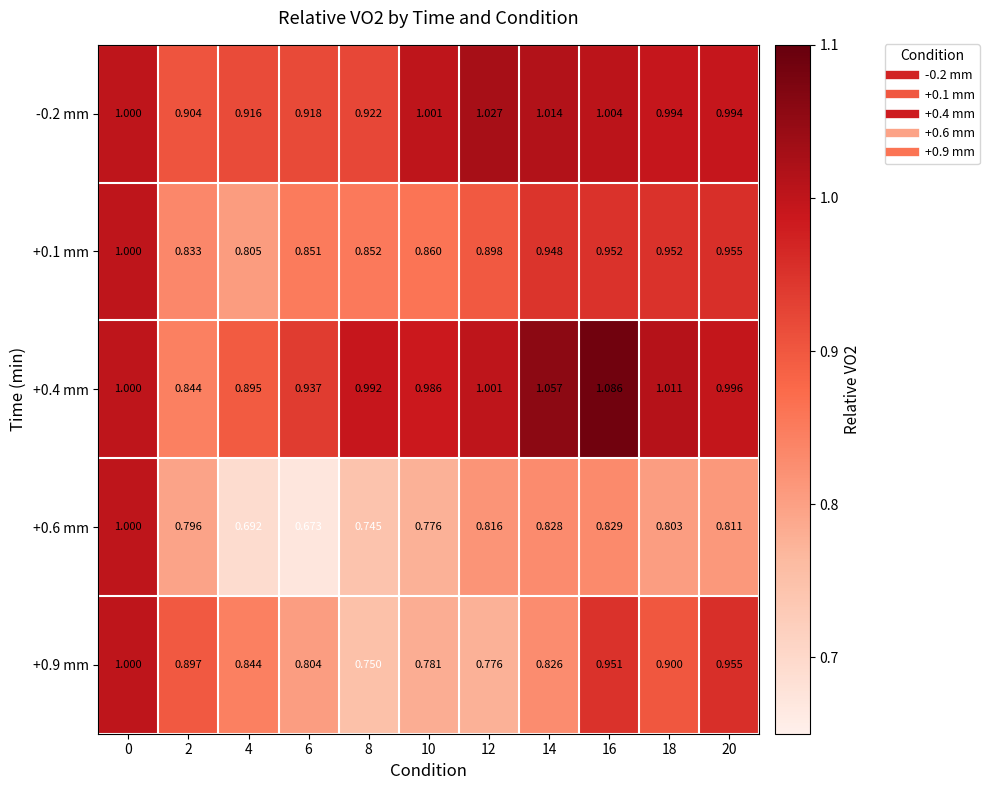

Is the value of +0.4 mm at 12 greater than the value of +0.6 mm at 20?

Yes